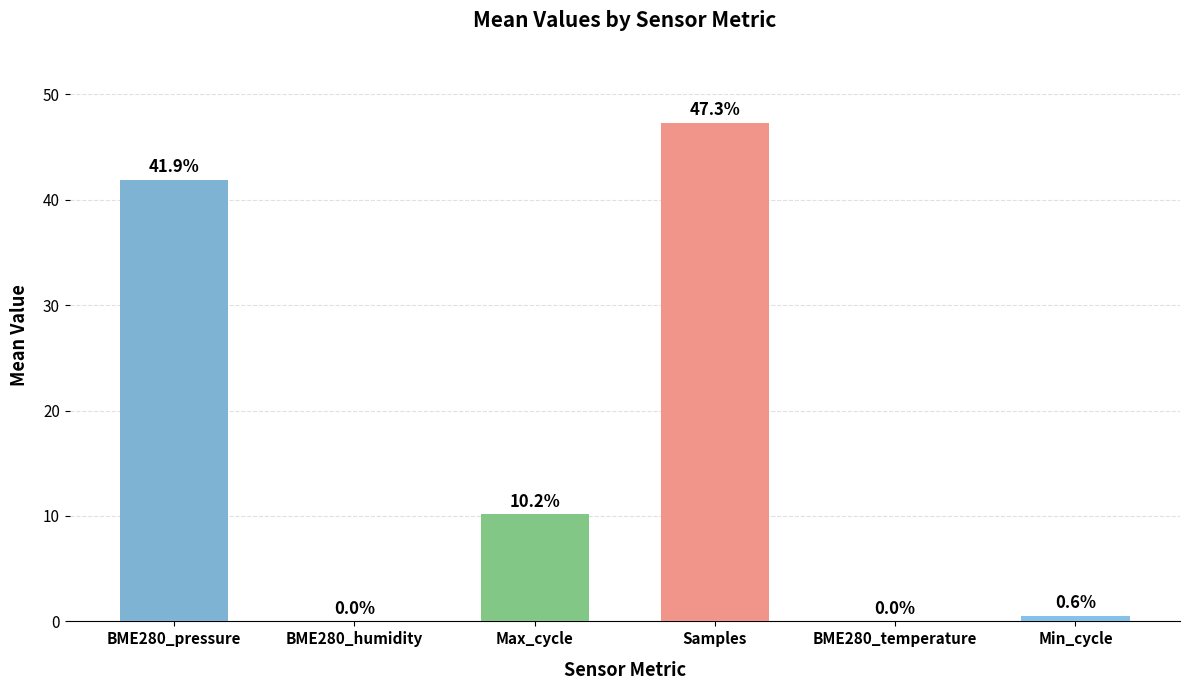

Are the bars grouped side by side (vs. stacked)?

No